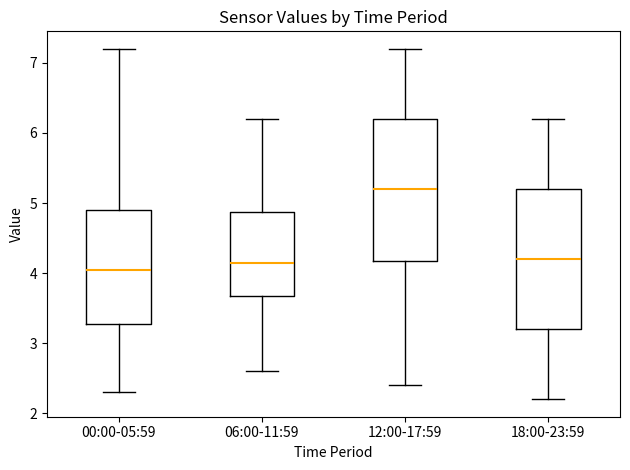

Reading left to right, read every box against the y-axis: the position of its median line, the range the box covers, and the ends of its whiskers. The values are not printed on the chart, so give them approximately, as read against the axis.

00:00-05:59: median 4.1, box 3.3 to 4.9, whiskers 2.3 to 7.2
06:00-11:59: median 4.2, box 3.7 to 4.9, whiskers 2.6 to 6.2
12:00-17:59: median 5.2, box 4.2 to 6.2, whiskers 2.4 to 7.2
18:00-23:59: median 4.2, box 3.2 to 5.2, whiskers 2.2 to 6.2